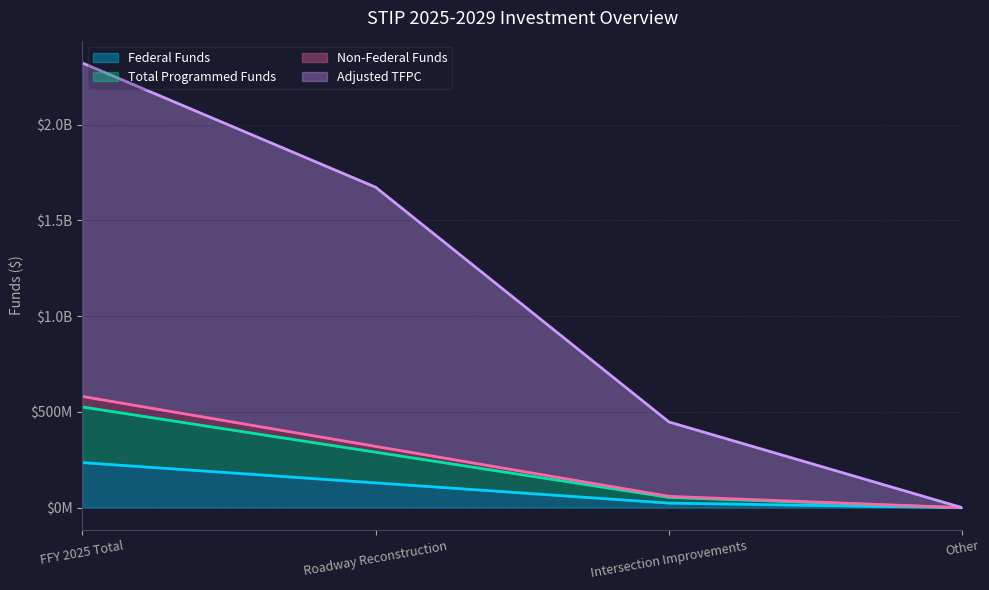

True or false: Total Programmed Funds and Non-Federal Funds cross at least once.

False